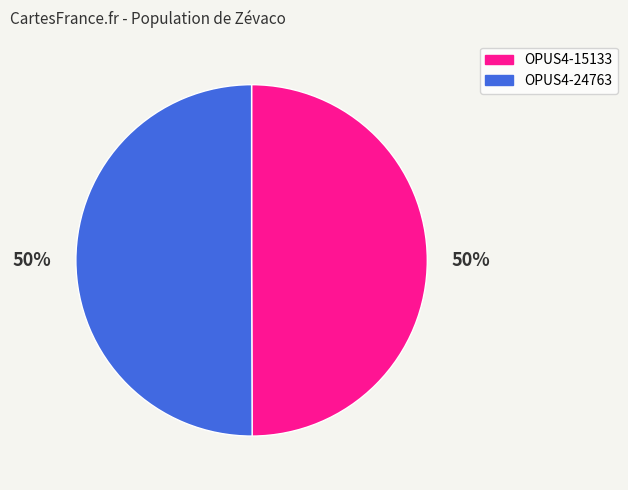

To the nearest percent, what portion does OPUS4-24763 represent?

50%